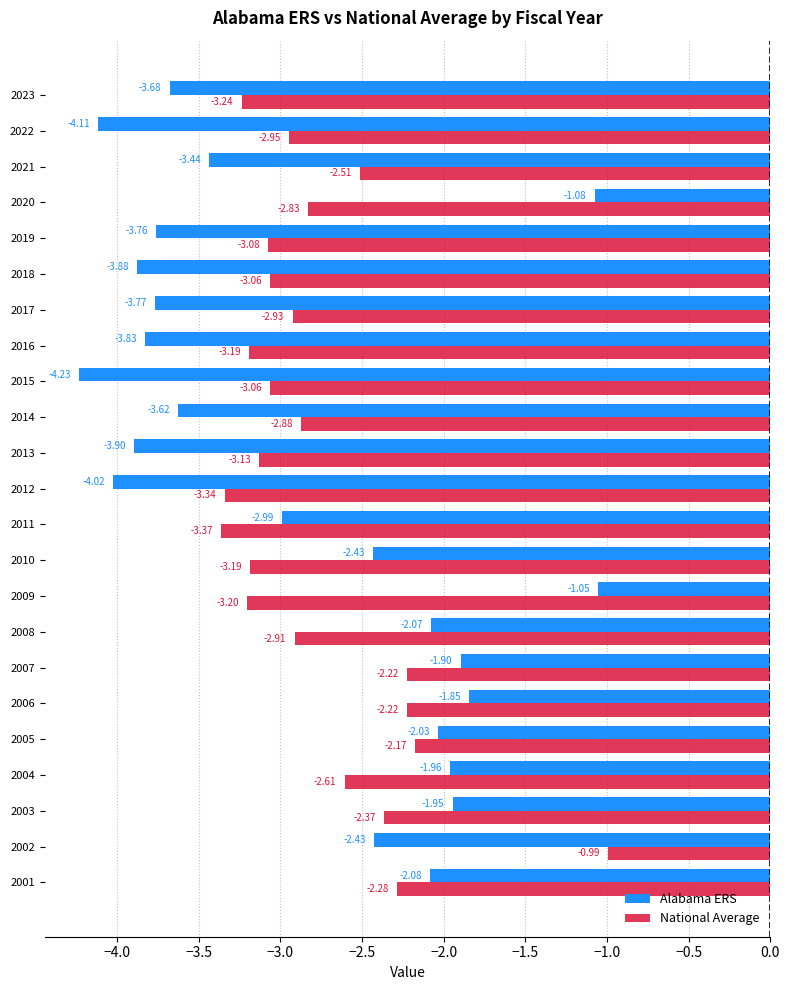

At which label does Alabama ERS reach its peak?

2009